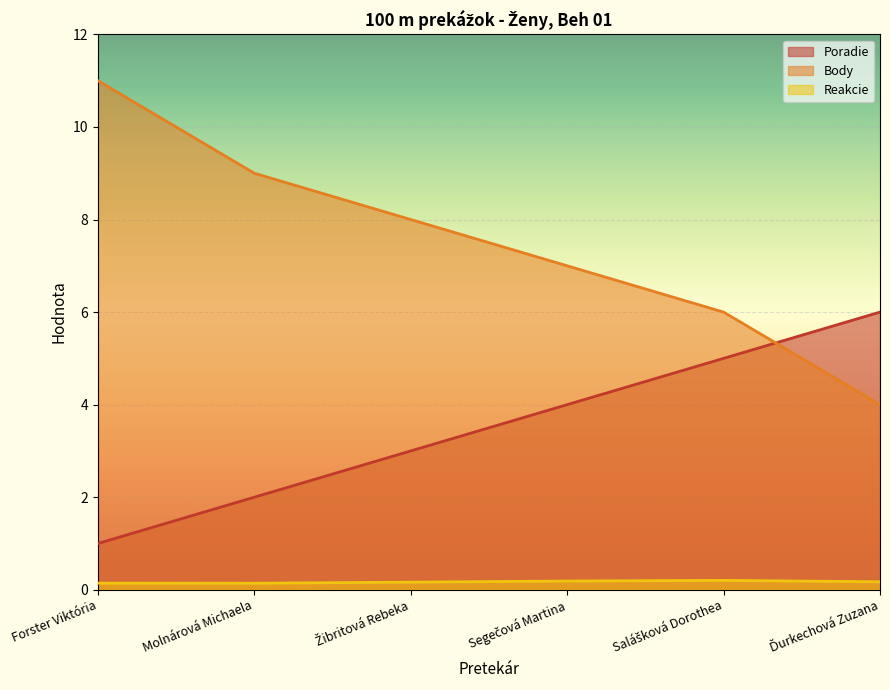

Reading right to left, extract all data points from this chart.

Poradie: Ďurkechová Zuzana=6.0	Salášková Dorothea=5.0	Segečová Martina=4.0	Žibritová Rebeka=3.0	Molnárová Michaela=2.0	Forster Viktória=1.0
Body: Ďurkechová Zuzana=4.0	Salášková Dorothea=6.0	Segečová Martina=7.0	Žibritová Rebeka=8.0	Molnárová Michaela=9.0	Forster Viktória=11.0
Reakcie: Ďurkechová Zuzana=0.2	Salášková Dorothea=0.2	Segečová Martina=0.2	Žibritová Rebeka=0.2	Molnárová Michaela=0.1	Forster Viktória=0.1